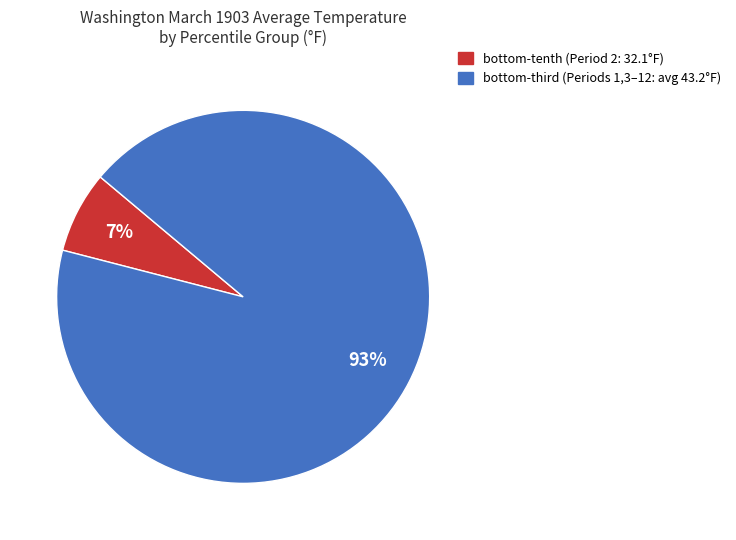

Does any single category account for the majority?

Yes